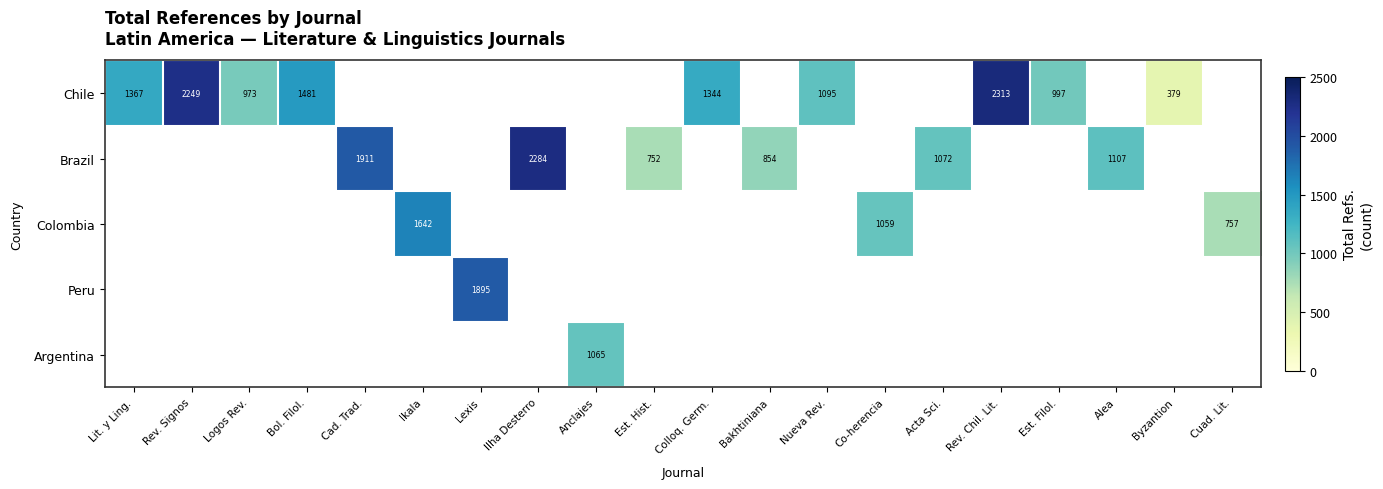

Is it true that Chile equals 2249 at Rev. Signos?

True